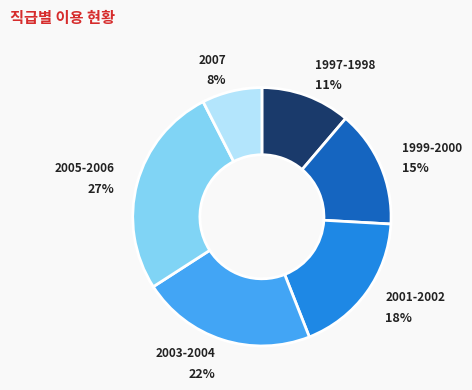

True or false: 2001-2002 accounts for 32% of the total.

False